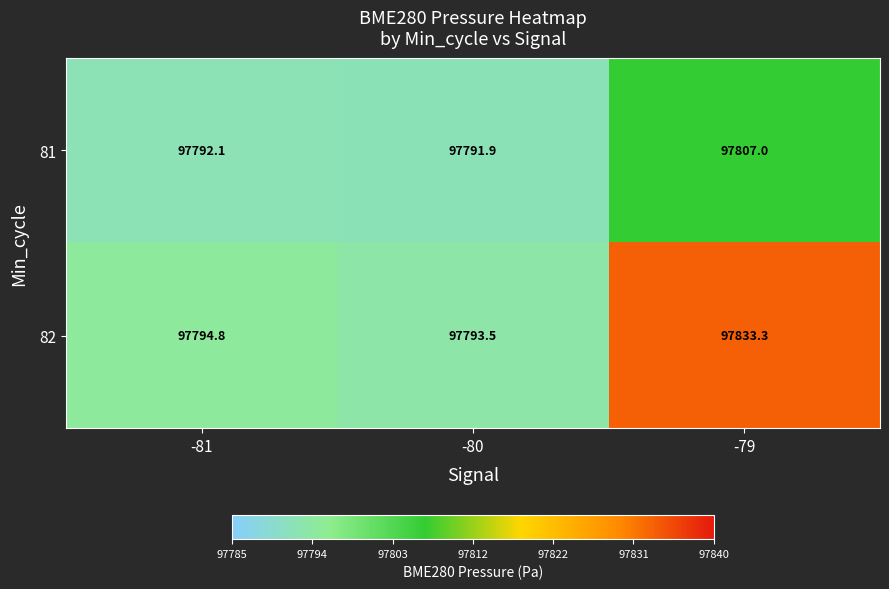

Which series changed the most between -81 and -80?

82